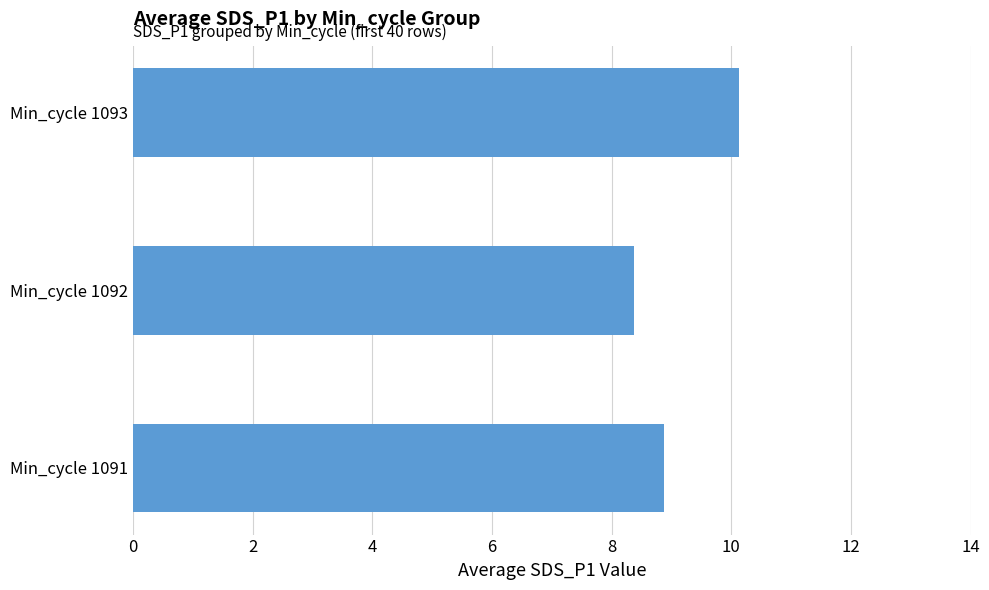

What is the minimum value shown in the chart?

8.4